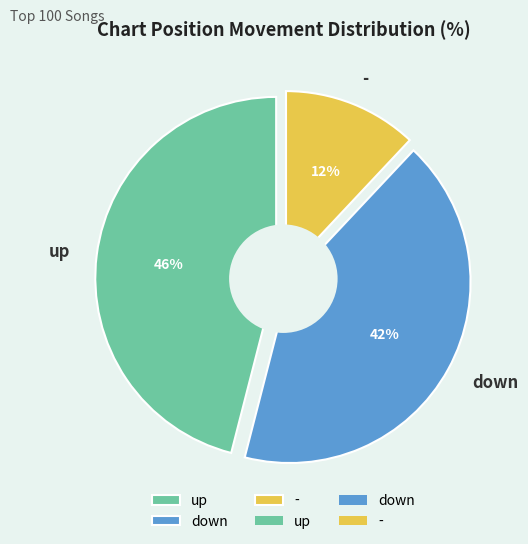

Combined, do - and up account for over 50%?

Yes